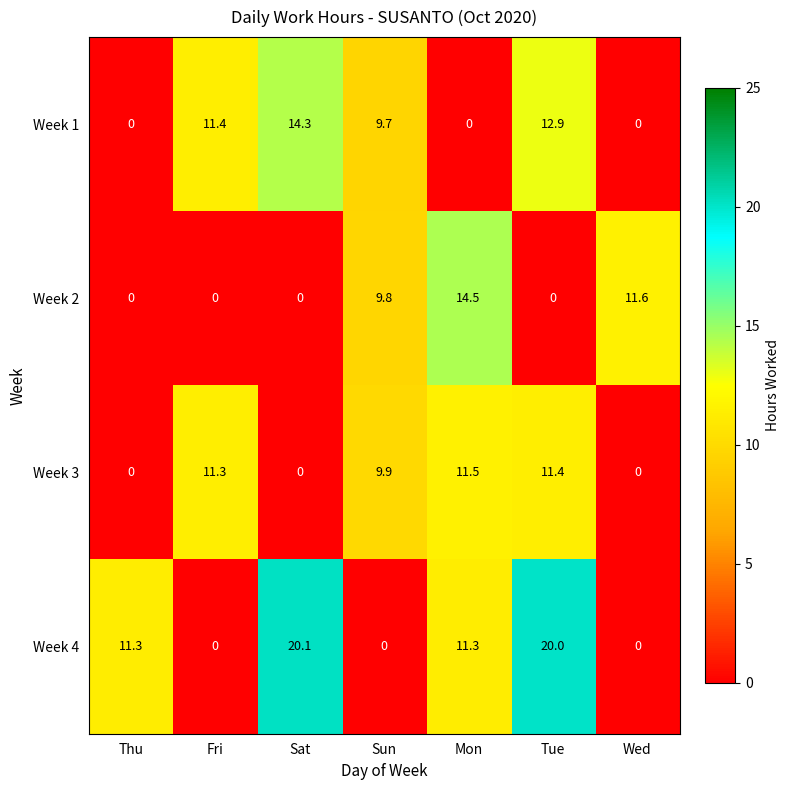

What is the total value across all series at Sat?

34.4